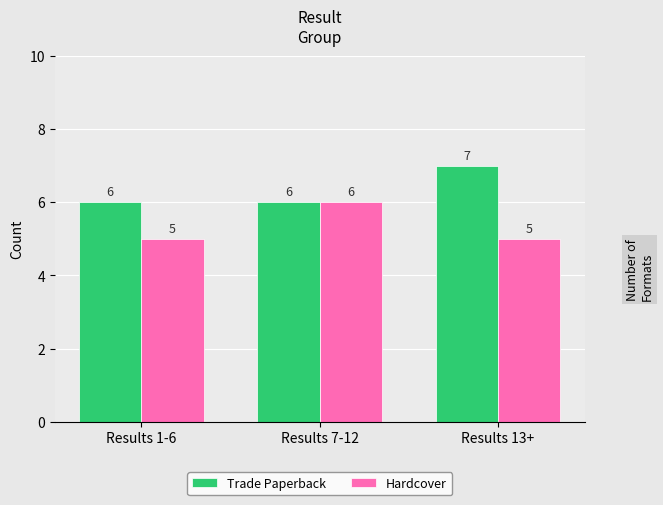

What are all the series names shown in the legend?

Trade Paperback, Hardcover